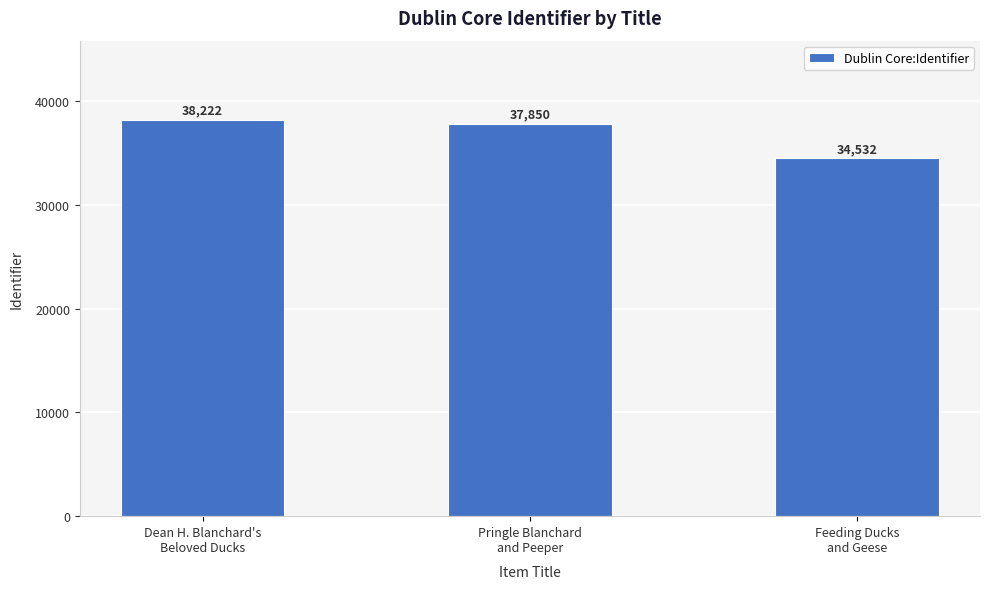

What is the difference between the values at Pringle Blanchard
and Peeper and Feeding Ducks
and Geese?

3318